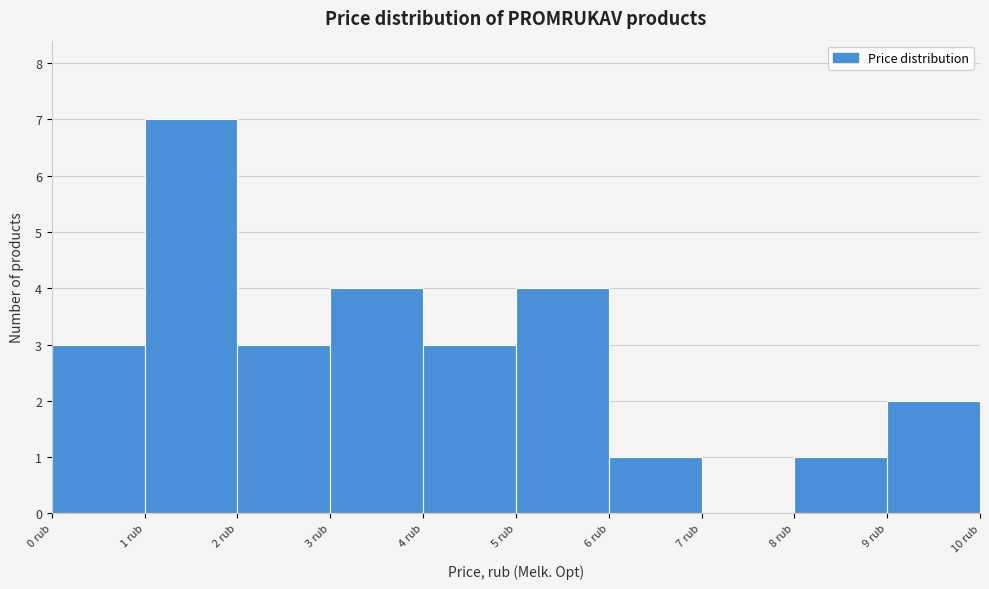

Reading left to right, list every bar in this chart as the range it spans on the x-axis followed by its height. The values are not printed on the chart, so give them approximately, as read against the axis.

0 to 1: 3
1 to 2: 7
2 to 3: 3
3 to 4: 4
4 to 5: 3
5 to 6: 4
6 to 7: 1
7 to 8: 0
8 to 9: 1
9 to 10: 2